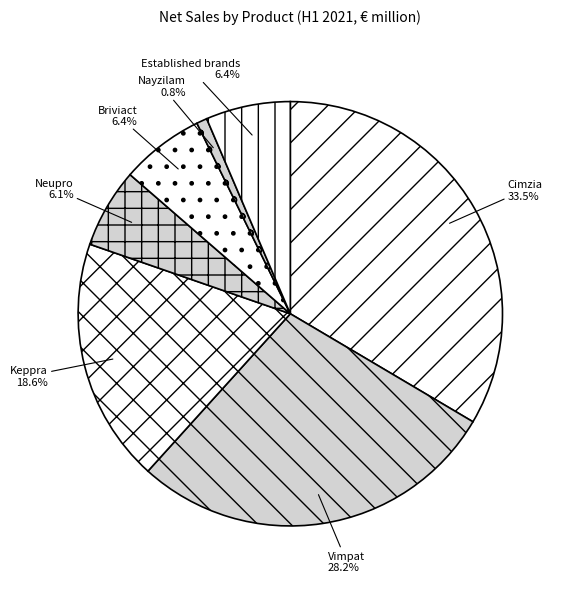

Is it true that Vimpat is 21% of the pie?

False